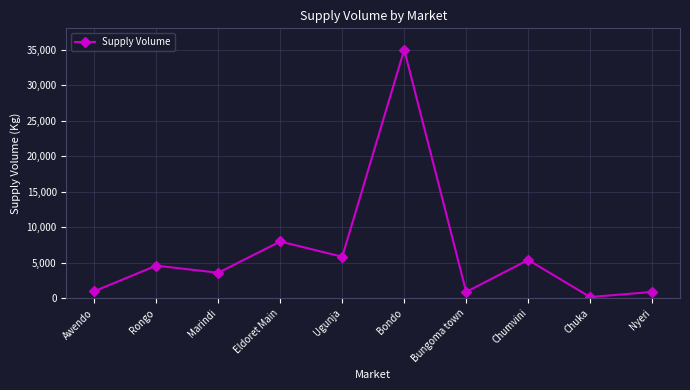

What is the sum of all values?

65430